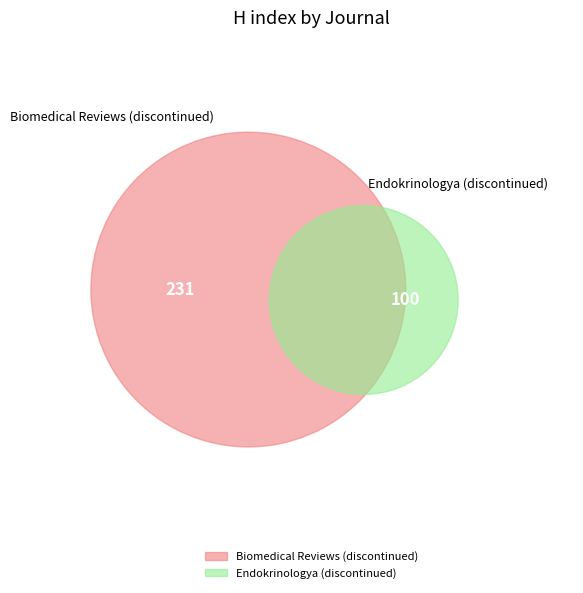

Does Endokrinologya (discontinued) represent more than half of the total?

No